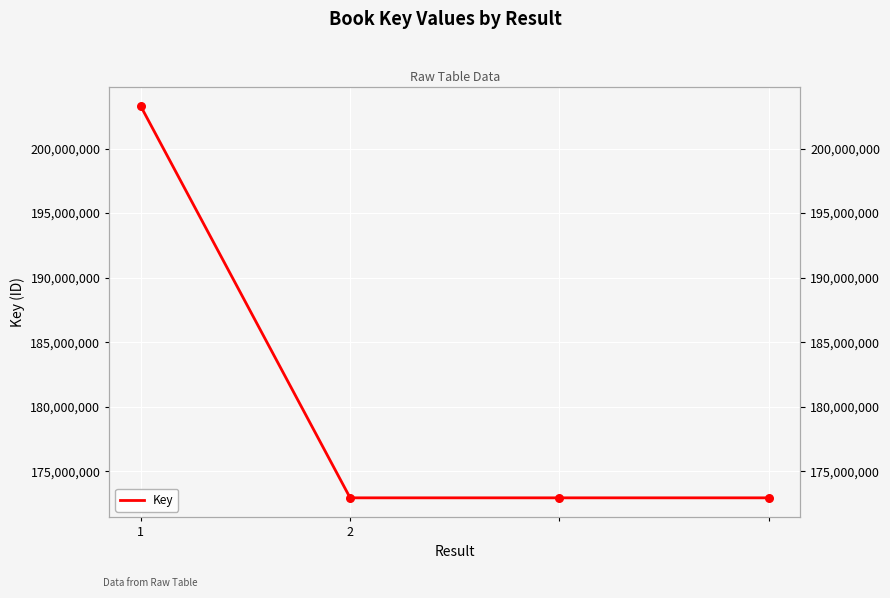

What is the ratio of the value at 2 to the value at 1?

0.9